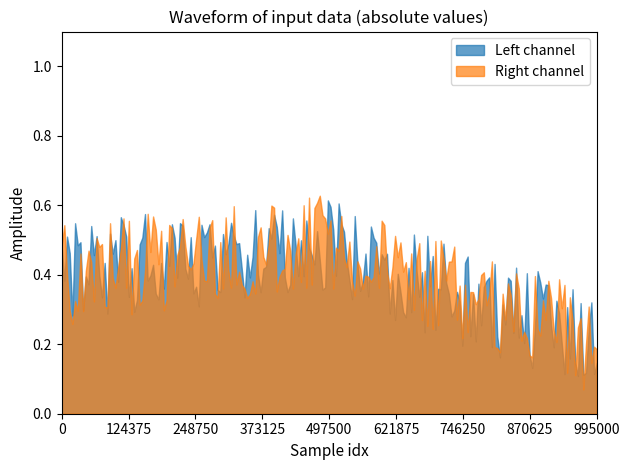

True or false: Right channel and Left channel cross at least once.

True